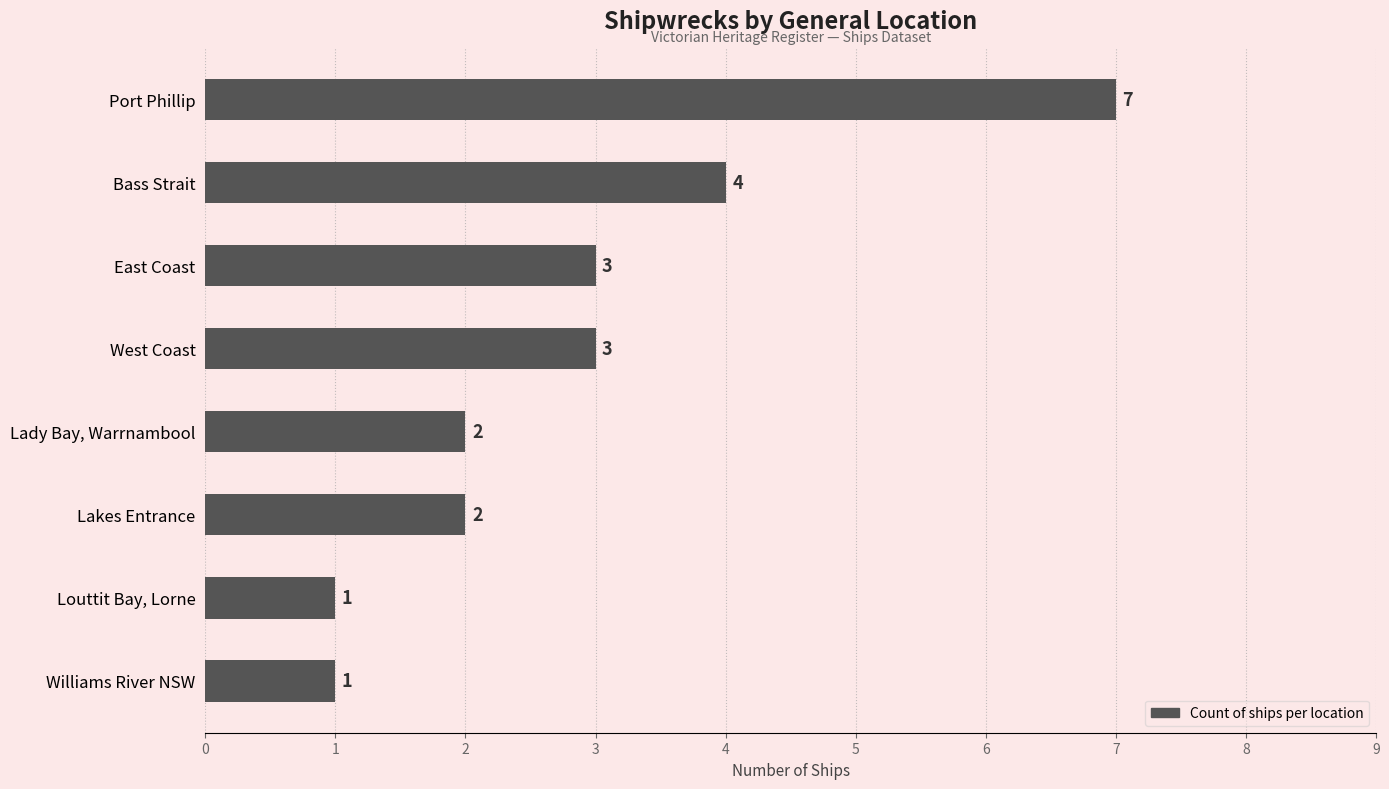

What is the label of the 7th bar from the bottom?

Bass Strait